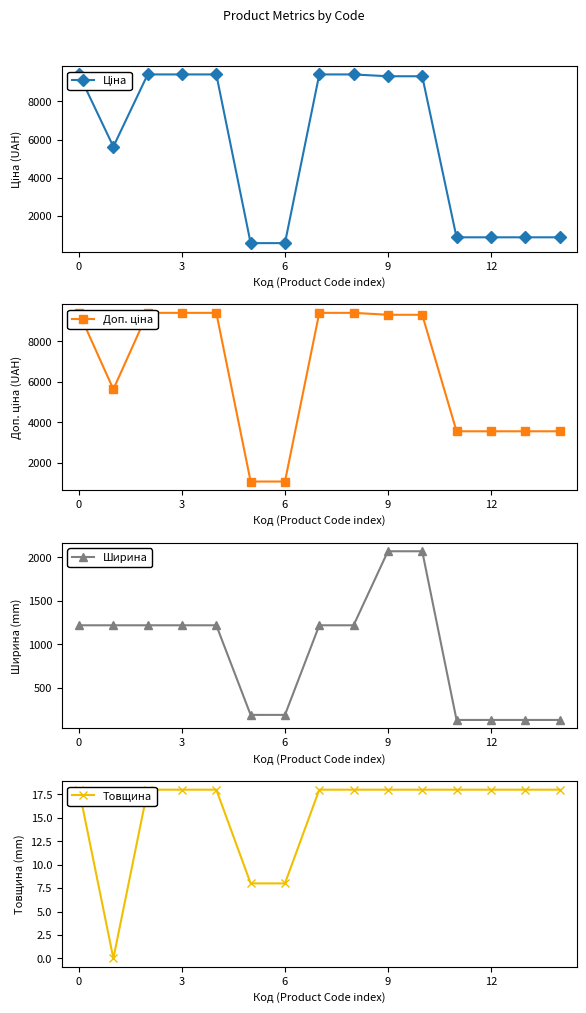

True or false: Ширина and Товщина intersect in this chart.

False